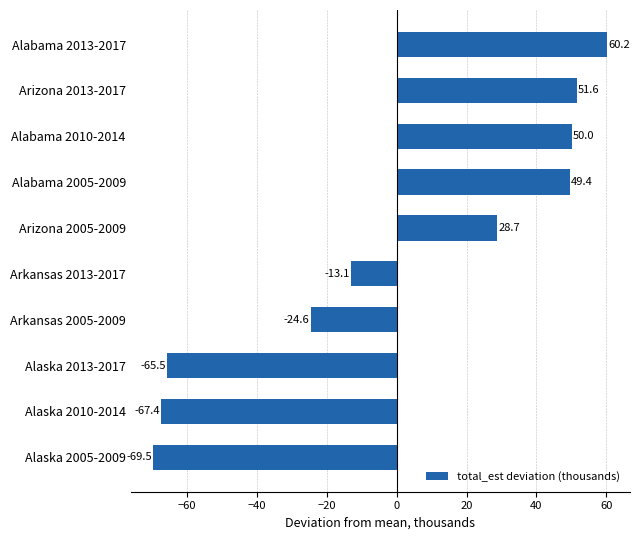

What is the difference between the values at Arkansas 2005-2009 and Arizona 2013-2017?

76.2